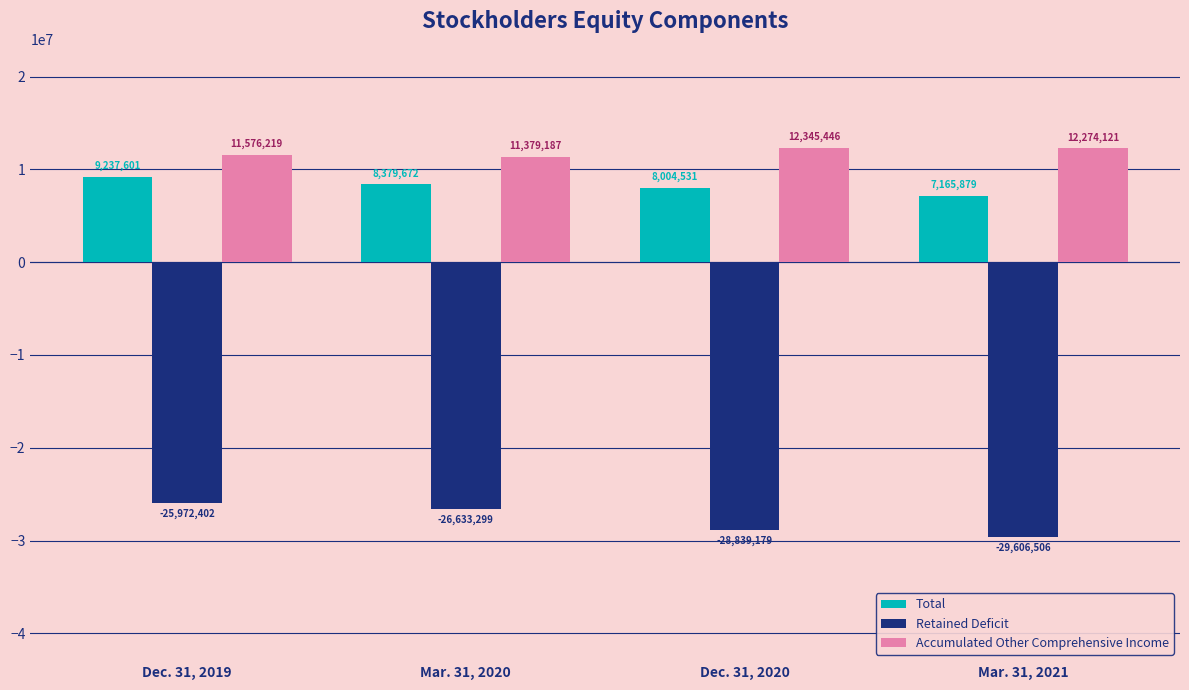

What is the difference between the maximum and minimum values in the Accumulated Other Comprehensive Income series?

966259